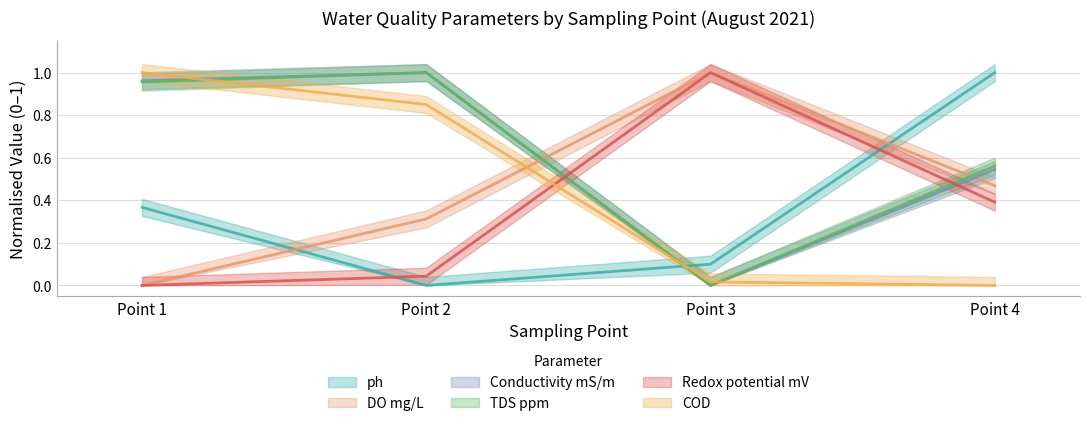

Reading right to left, list all the values displayed in this chart.

ph: 1.0	0.1	0.0	0.4
DO mg/L: 0.5	1.0	0.3	0.0
Conductivity mS/m: 0.5	0.0	1.0	1.0
TDS ppm: 0.6	0.0	1.0	1.0
Redox potential mV: 0.4	1.0	0.0	0.0
COD: 0.0	0.0	0.8	1.0